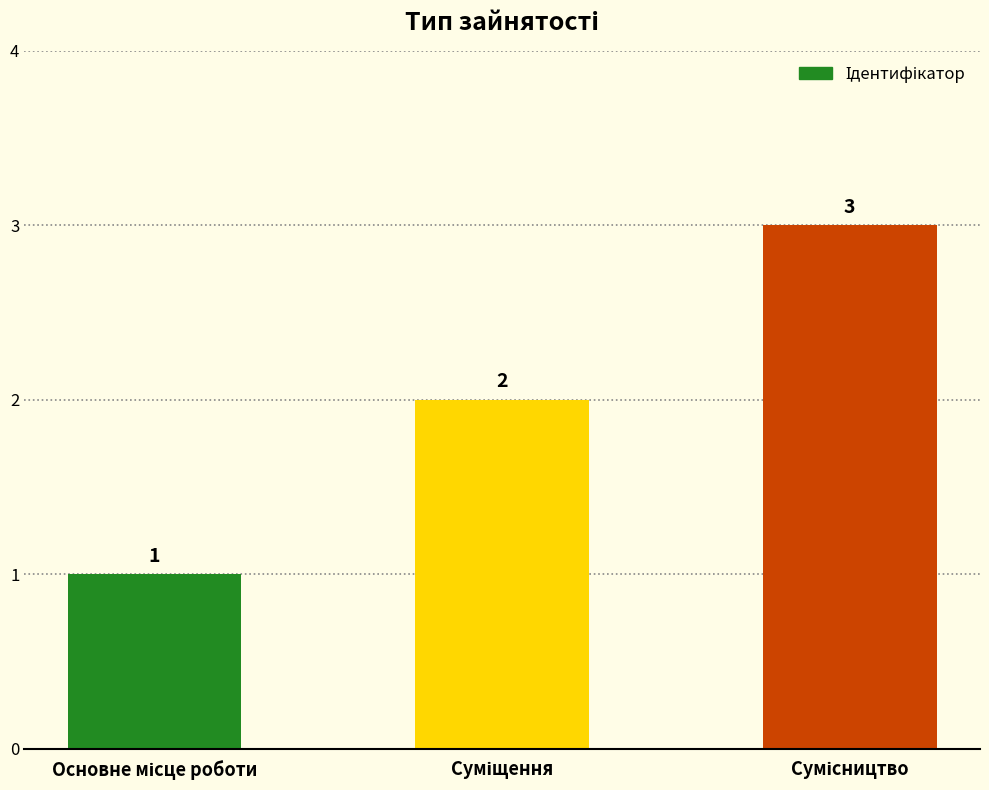

What is the maximum value shown in the chart?

3